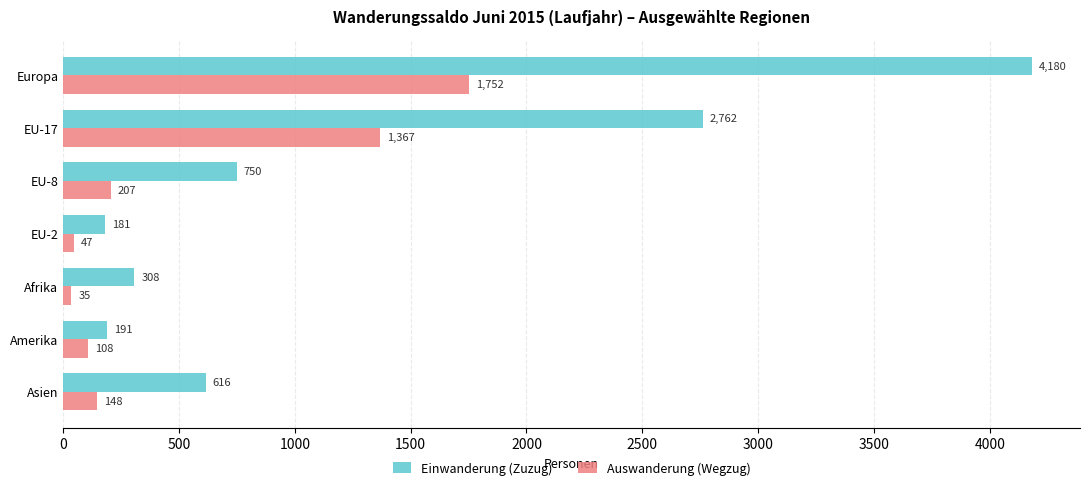

Which category has the highest value in the Auswanderung (Wegzug) series?

Europa